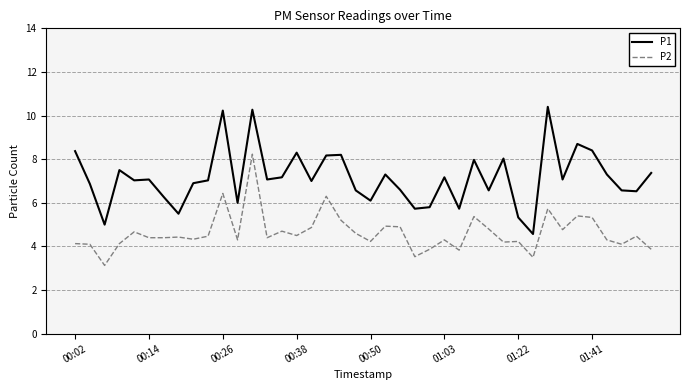

True or false: P1 and P2 cross at least once.

False